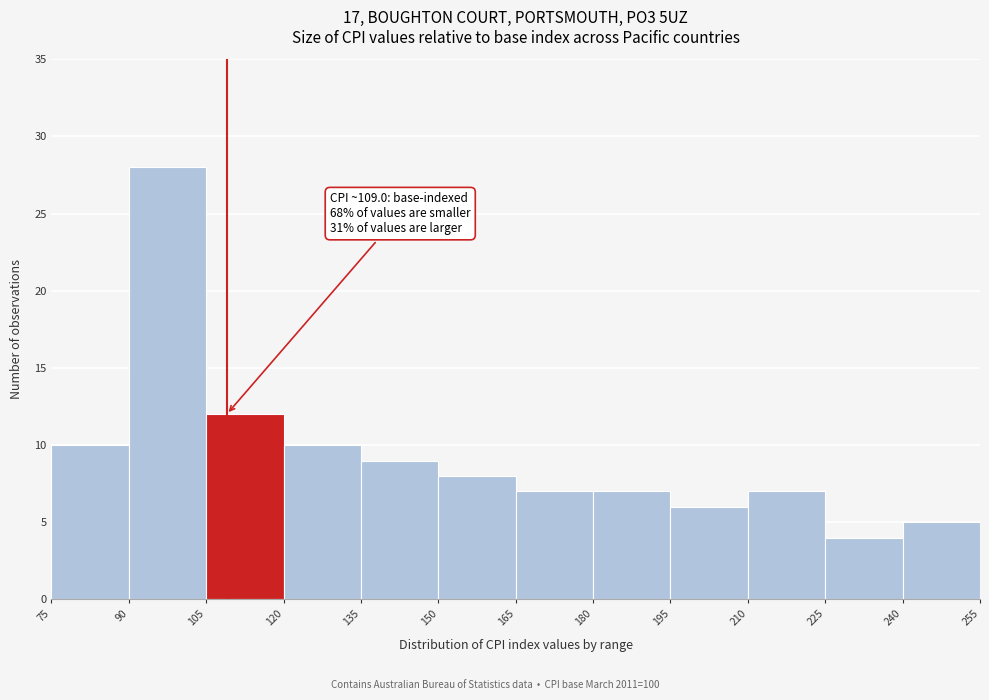

Over which range of the x-axis is the bar tallest?

90 to 105